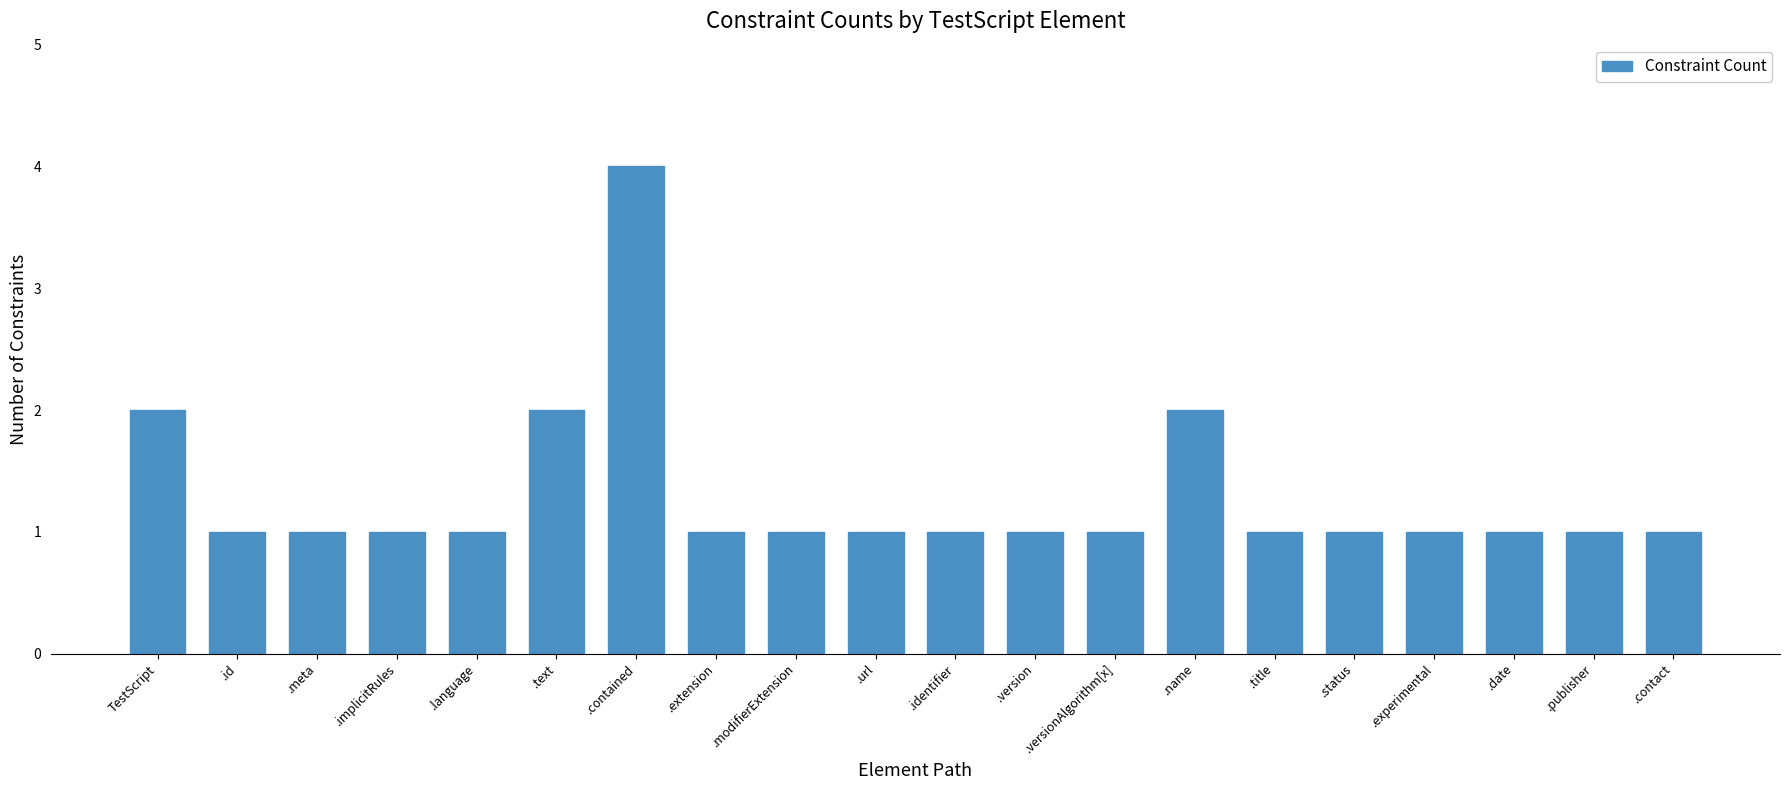

Which label corresponds to the largest value in the chart?

.contained